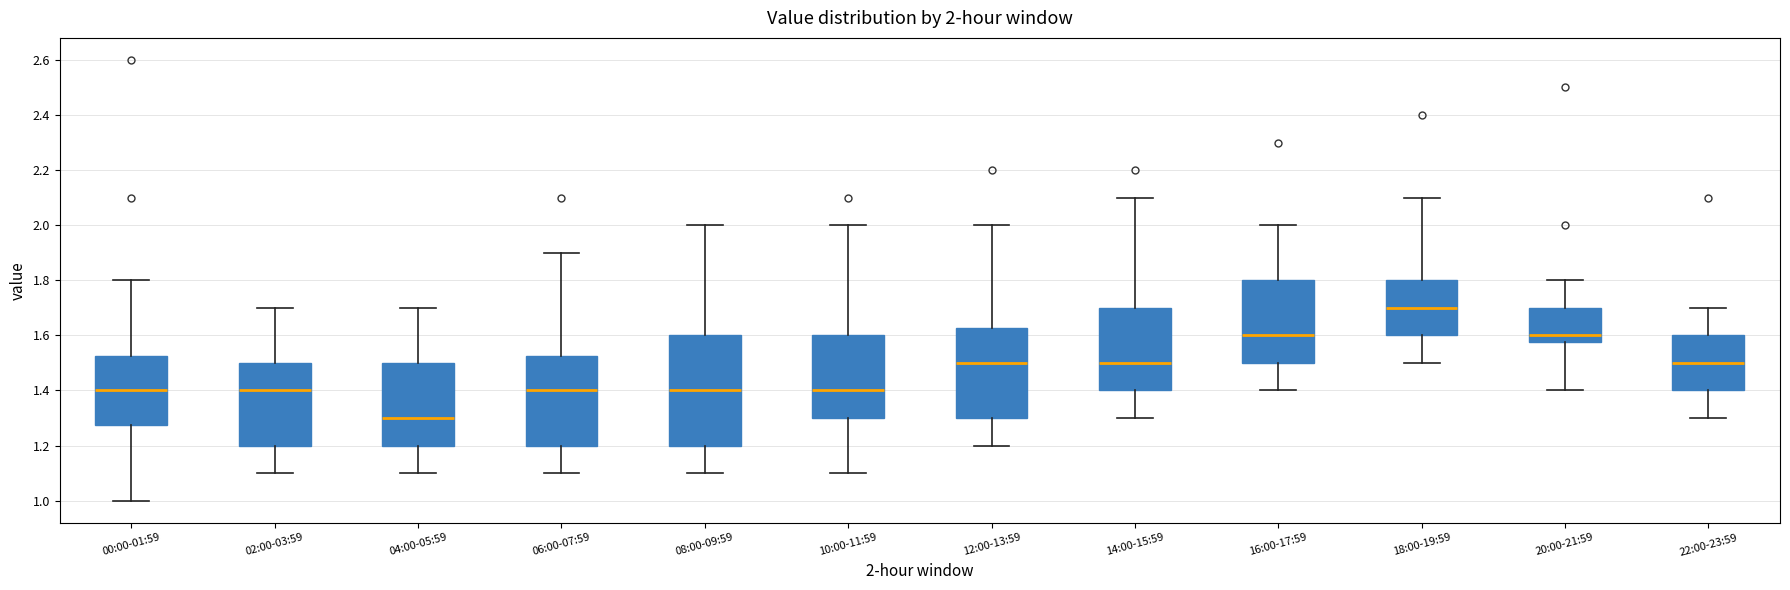

Comparing the boxes themselves (not the whiskers), which one is the tallest?

08:00-09:59